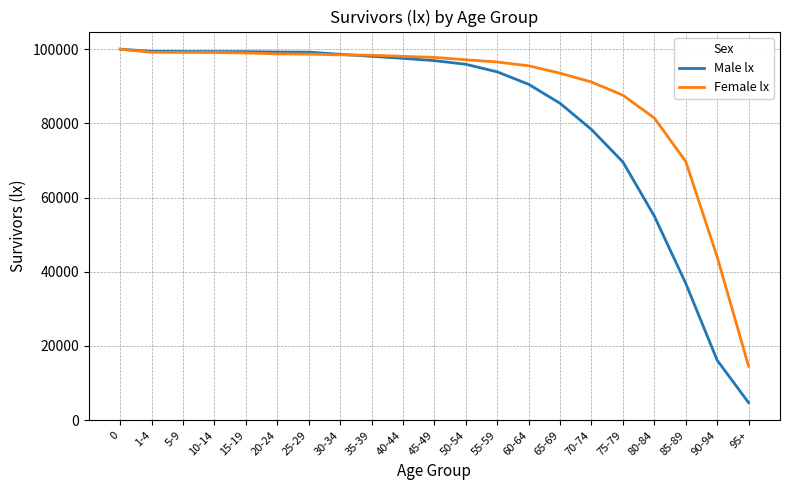

What is the spread (max minus min) of values at 30-34?

159